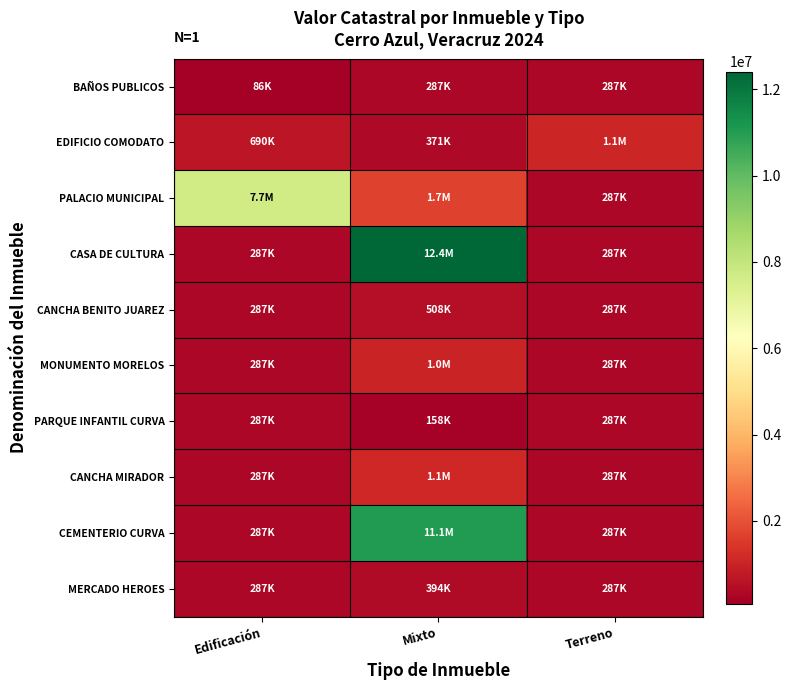

Which has a higher value, Mixto or Terreno?

Mixto